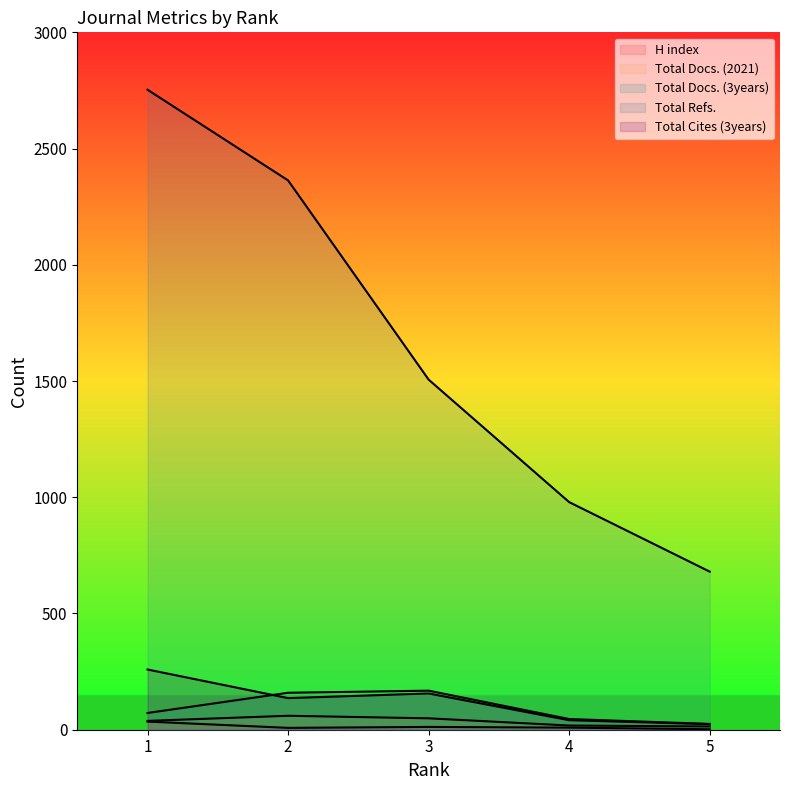

In H index, how many points are lower than both neighbors (excluding endpoints)?

1